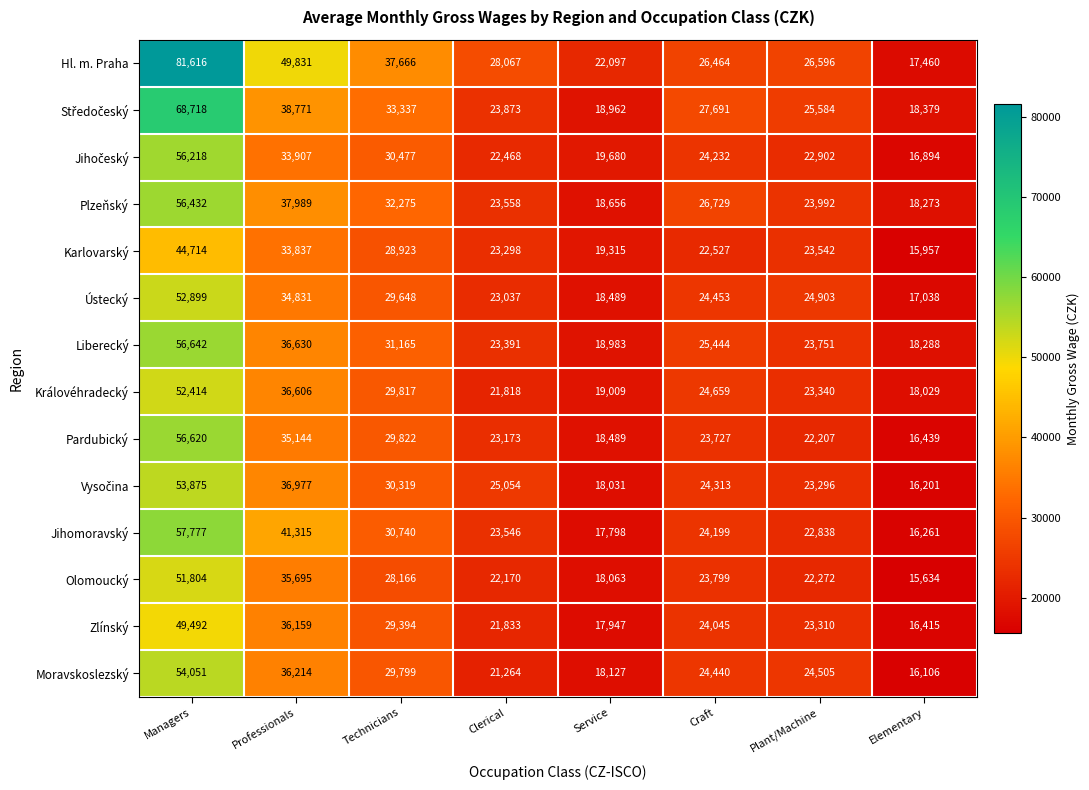

At how many categories does at least one series exceed 66506?

1